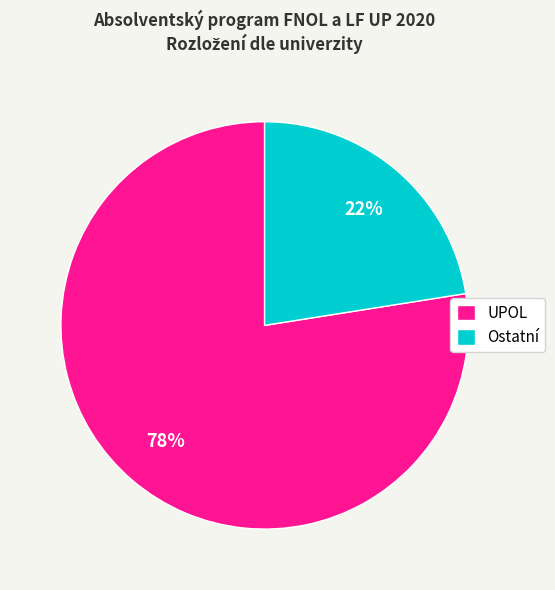

Which has a higher value, UPOL or Ostatní?

UPOL